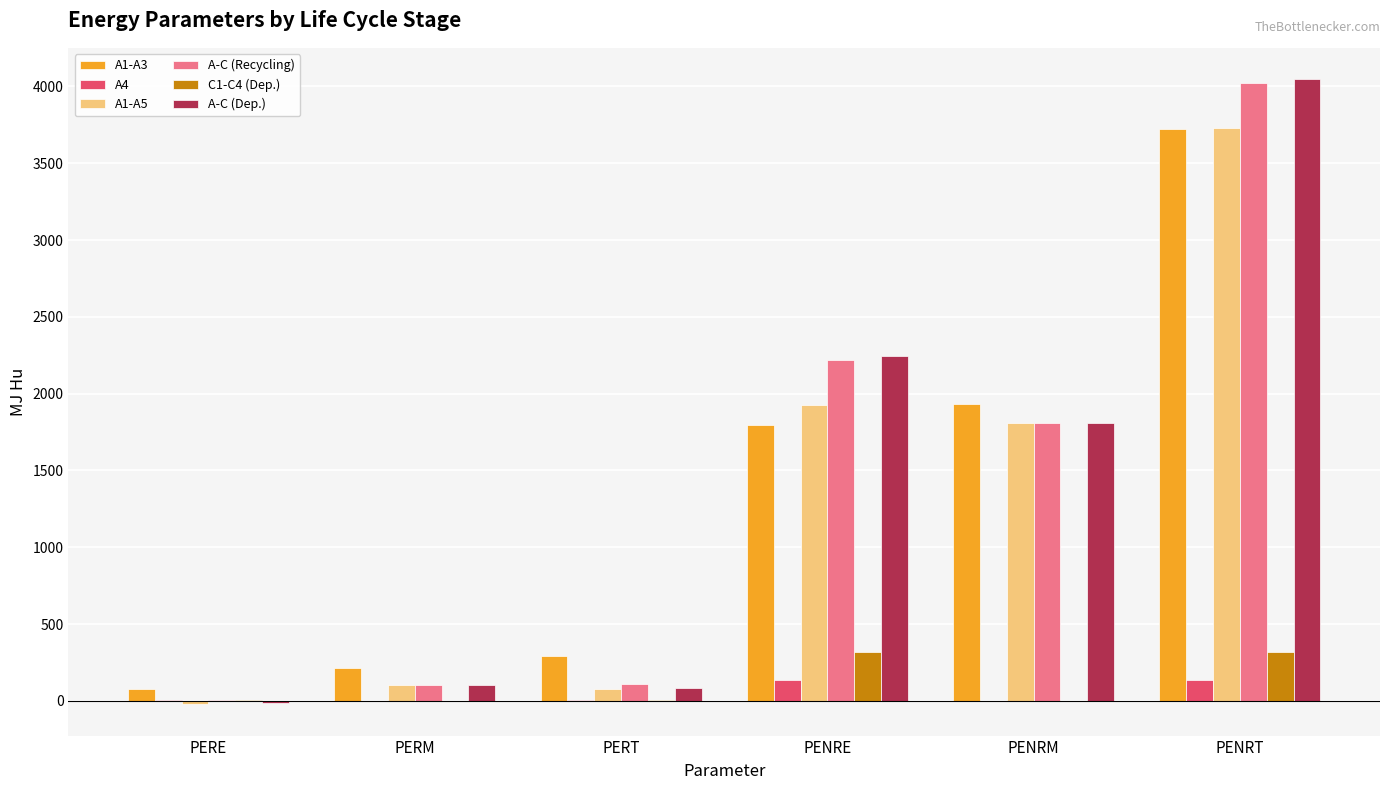

Does the chart contain stacked bars?

No